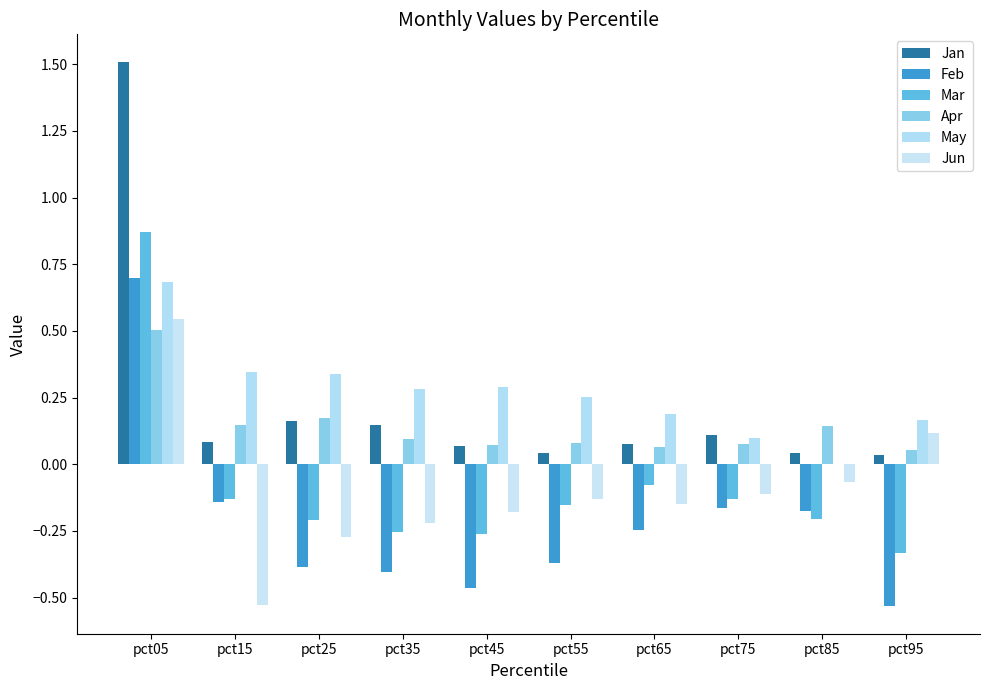

Between pct15 and pct25, which series saw the biggest shift?

Jun